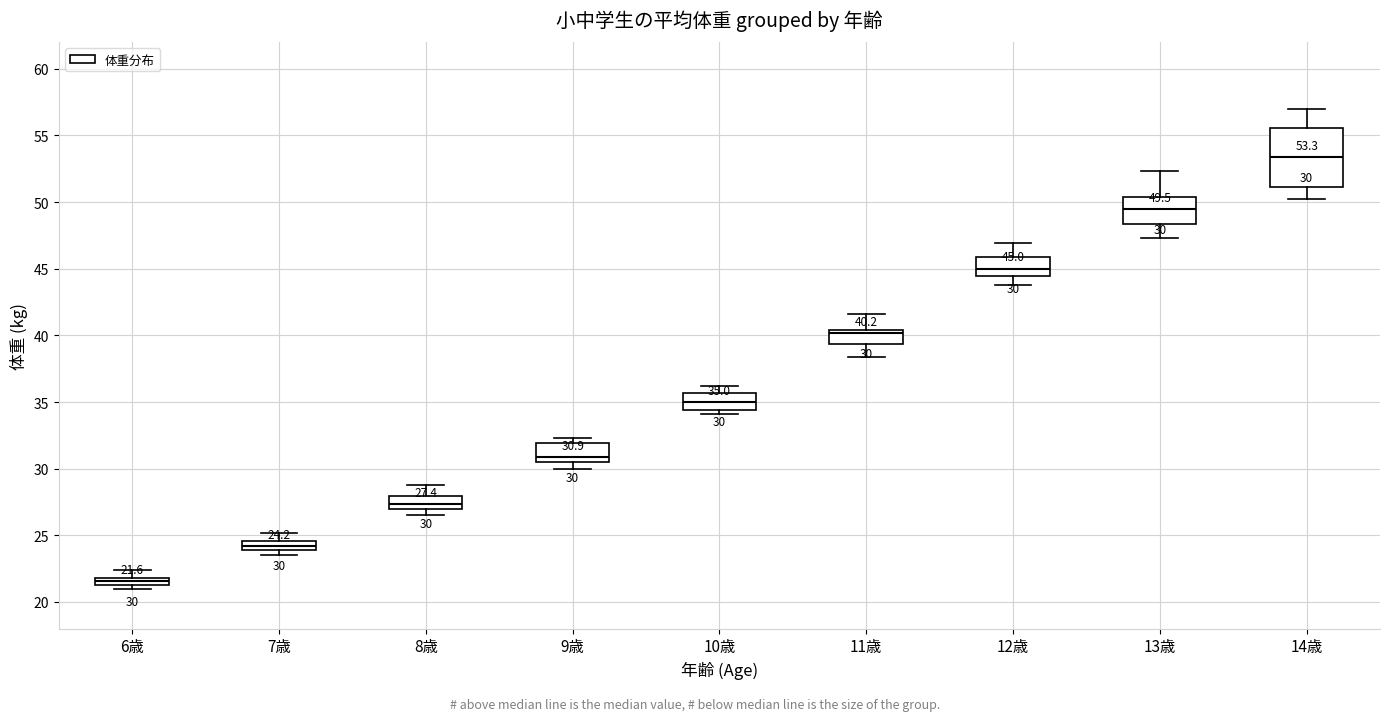

Which box's median line is the lowest?

6歳